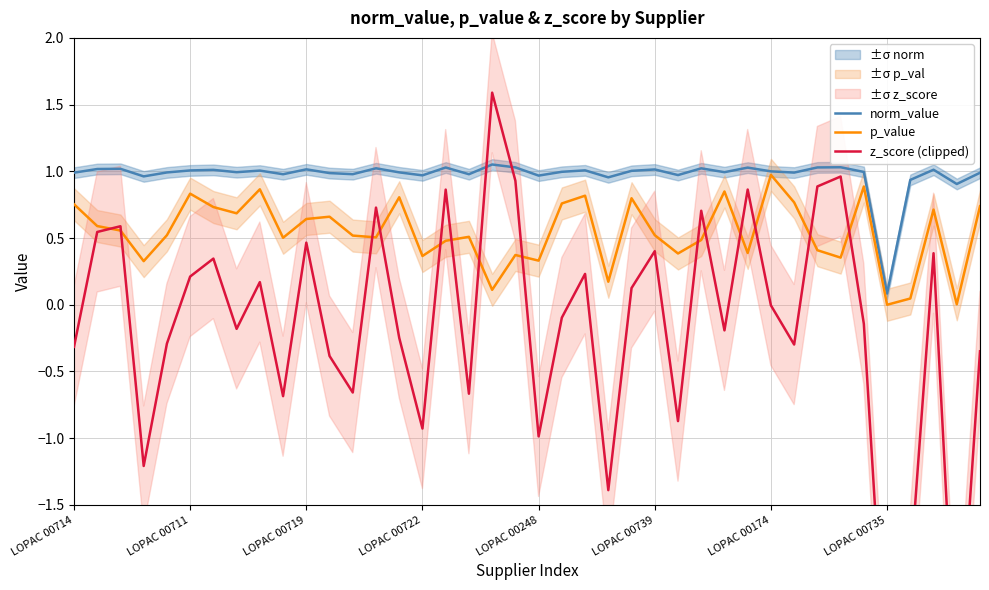

What is the minimum value shown in the chart?

-3.0